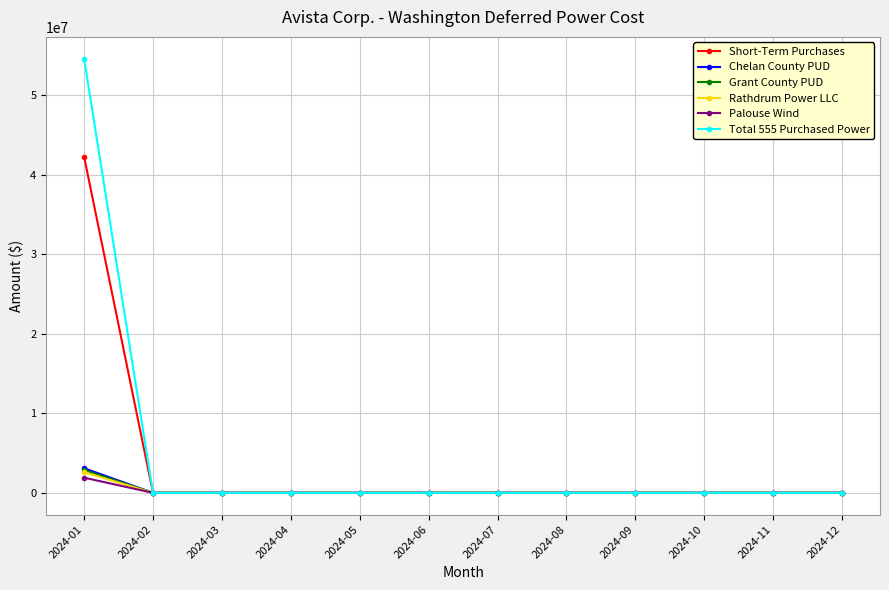

The value of Total 555 Purchased Power at 2024-09 is 0.0. True or false?

True